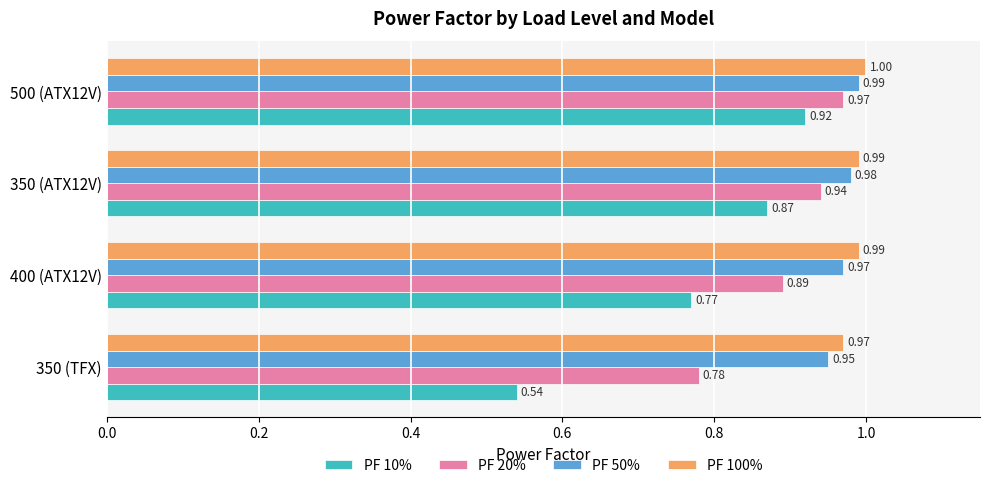

What is the sum of the PF 20% values at 500 (ATX12V) and 400 (ATX12V)?

1.9